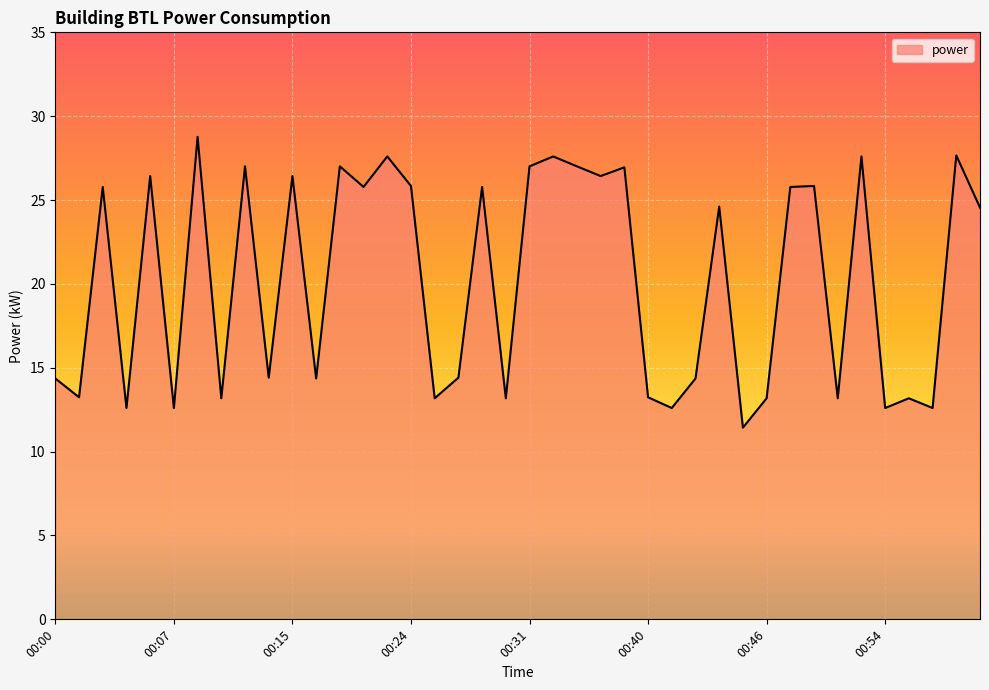

What is the greatest value displayed?

28.8